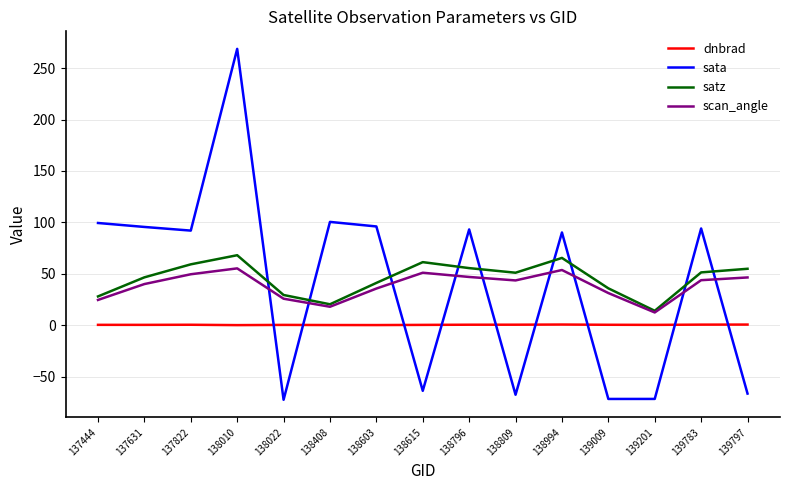

What is the difference between the maximum and minimum values in the dnbrad series?

0.6